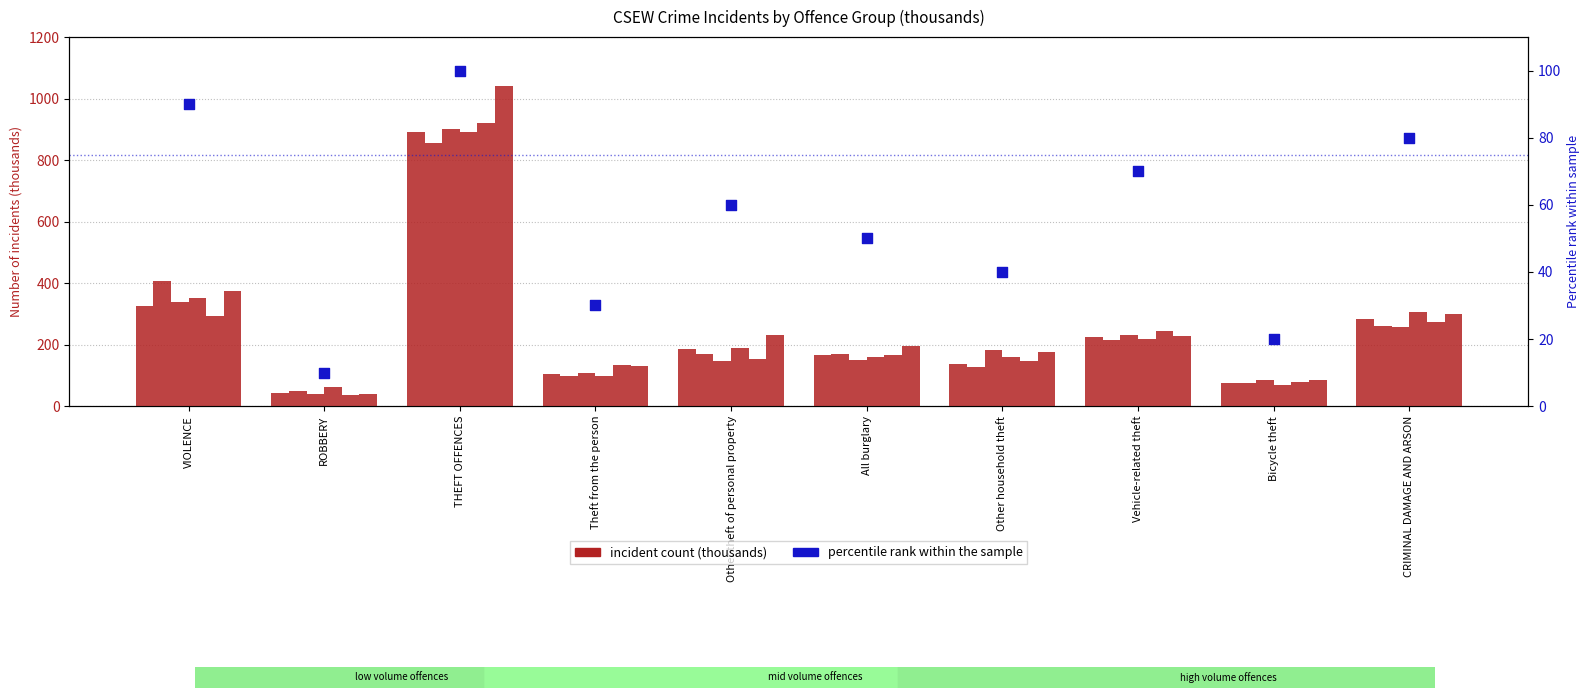

At which category is the sum across all series the highest?

THEFT OFFENCES